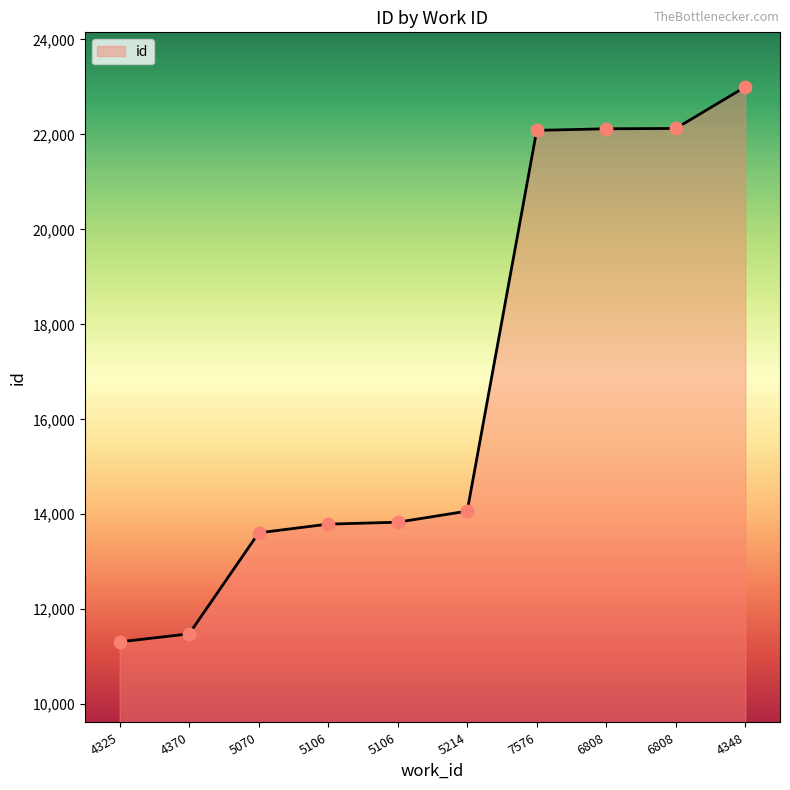

Does the chart have visible grid lines?

No